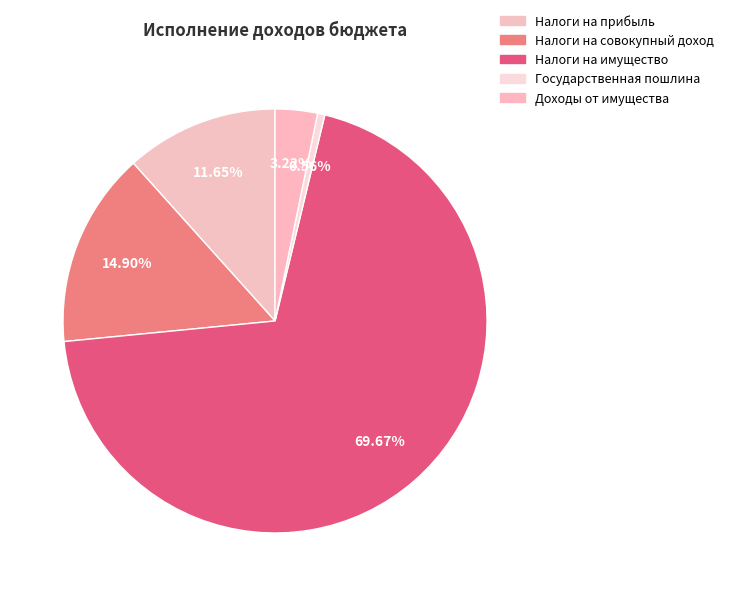

What is the smallest slice in the pie chart?

Государственная пошлина